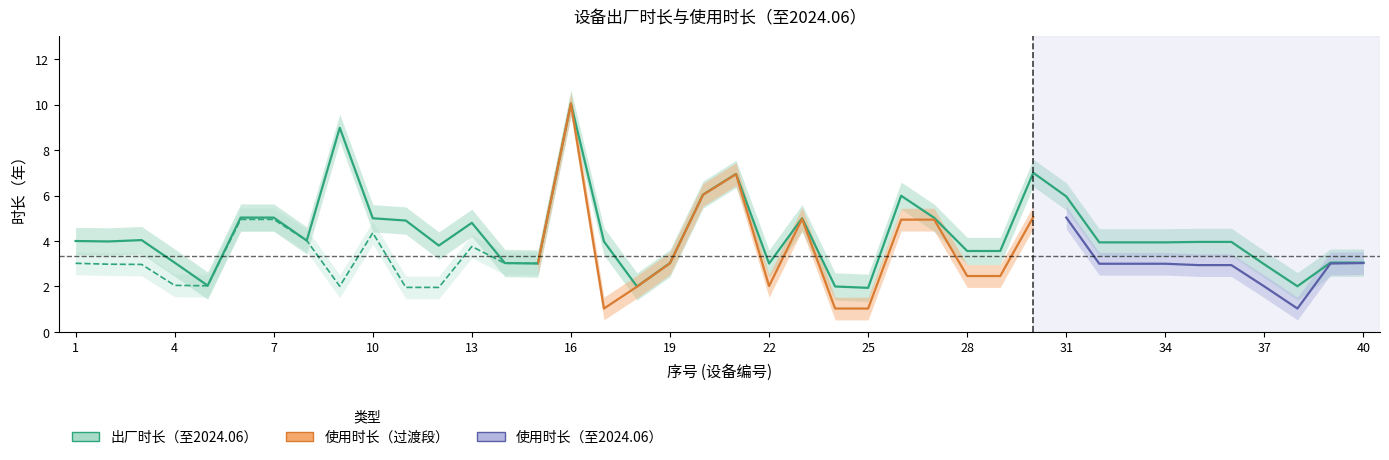

True or false: the data has more than 2 interior local peaks.

True